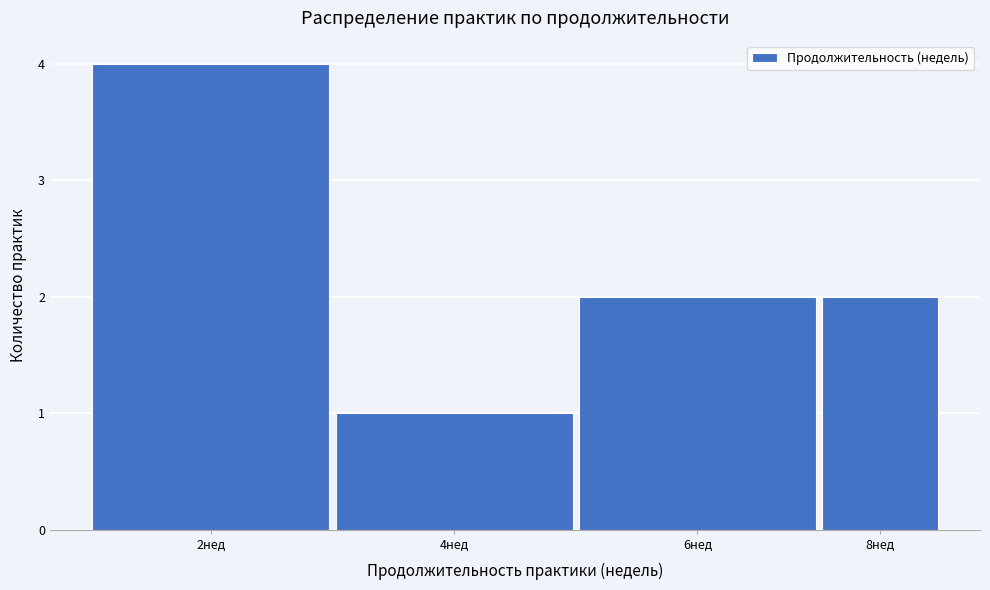

Reading left to right, transcribe all the data shown in this chart.

4	1	2	2